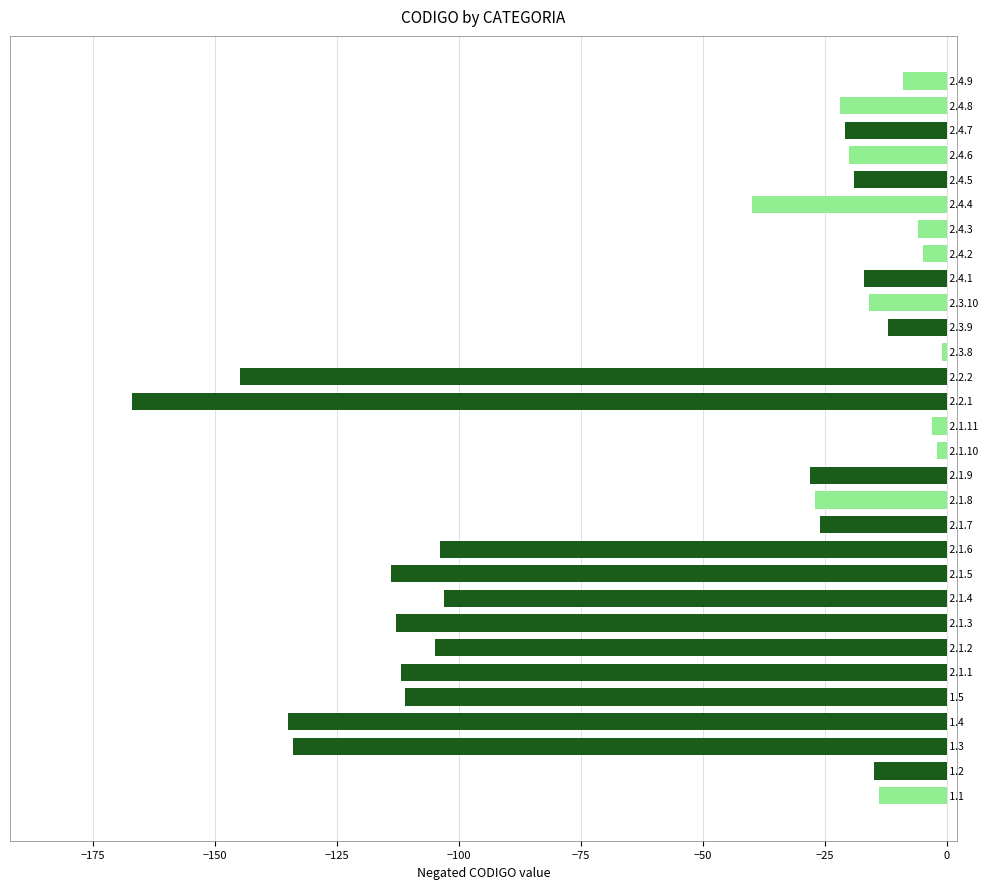

Does the chart contain stacked bars?

No